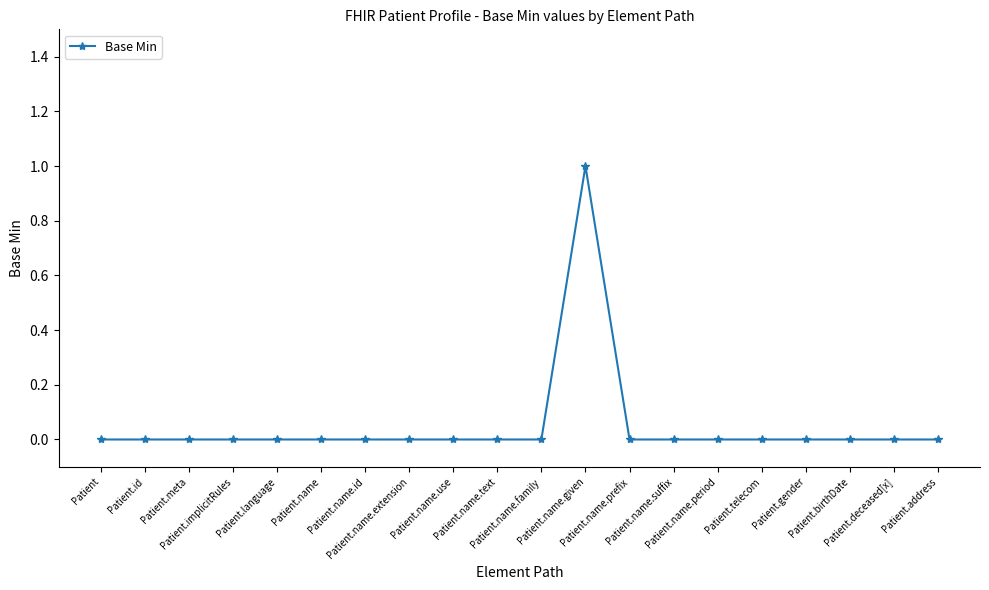

Is it true that the value at Patient.id is 0?

True